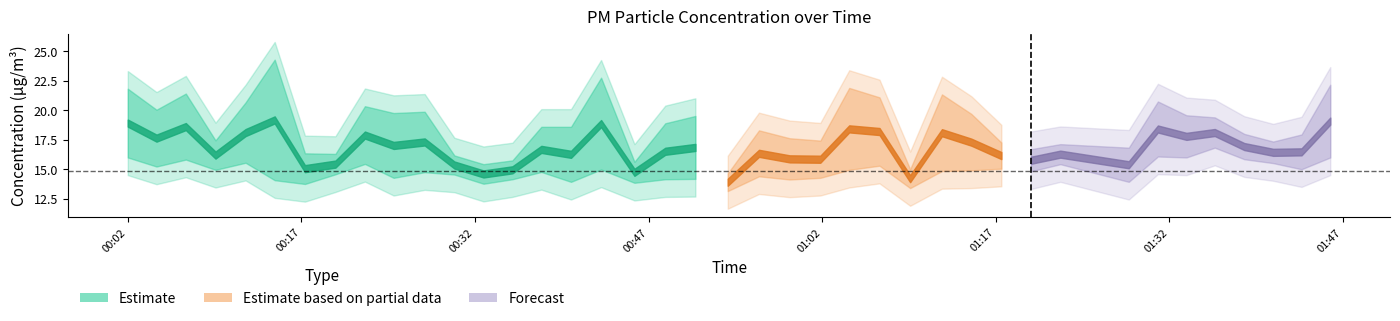

Reading left to right, extract all data points from this chart.

P1: 21.8	20.1	21.4	17.4	20.7	24.3	16.4	16.3	20.4	19.8	19.9	16.2	15.4	15.8	18.6	18.6	22.8	15.6	18.9	19.5	14.7	18.3	17.6	17.4	21.9	21.1	15.0	21.4	19.7	17.3	16.7	17.1	16.8	20.8	19.6	19.4	18.0	17.4	17.9	22.2
P2: 16.0	15.2	15.8	14.9	15.6	14.1	13.8	14.6	15.4	14.3	14.8	14.6	13.8	14.2	14.8	13.9	15.0	13.8	14.2	14.2	13.2	14.4	14.1	14.3	14.9	15.3	13.4	14.8	14.9	15.1	14.8	15.4	13.9	16.1	16.0	16.8	15.8	15.5	15.0	16.0